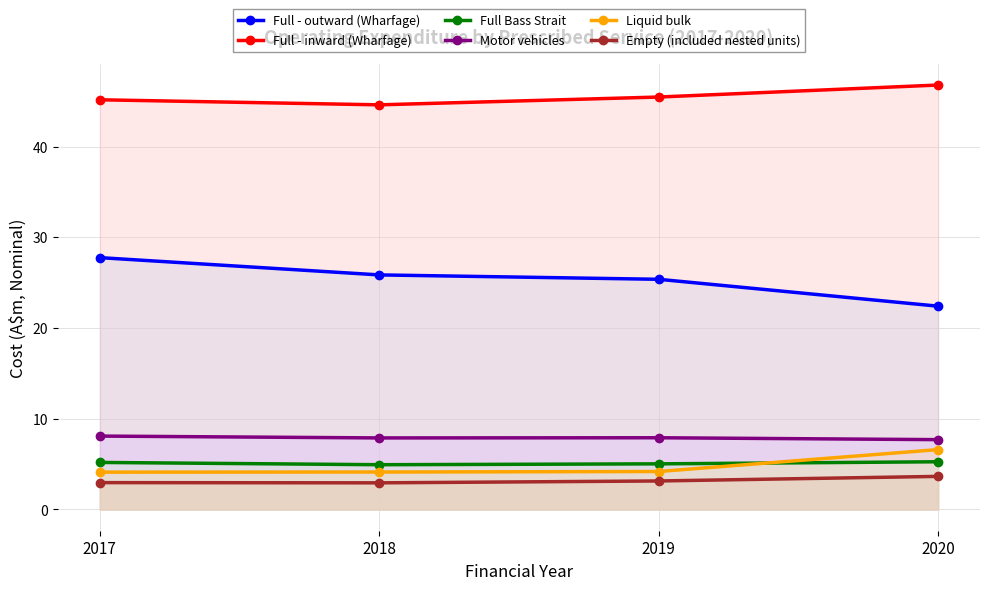

The Full - outward (Wharfage) series shows 13.2 at 2017. True or false?

False